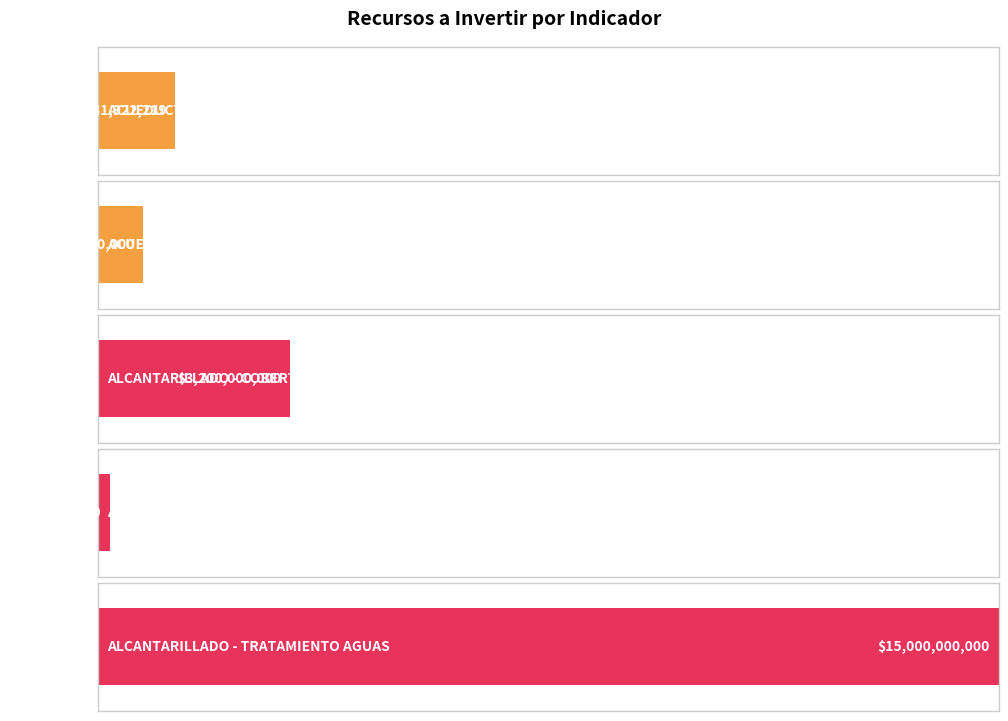

The chart shows a value of 24278297686 at ALCANTARILLADO
TRATAMIENTO AGUAS. True or false?

False